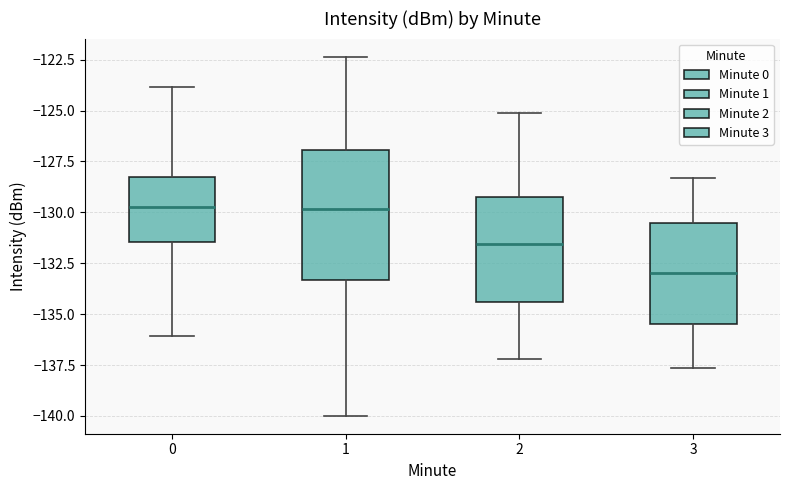

Where does the median line of the box at x = 0 sit on the y-axis? The values are not printed on the chart, so give them approximately, as read against the axis.

-129.5